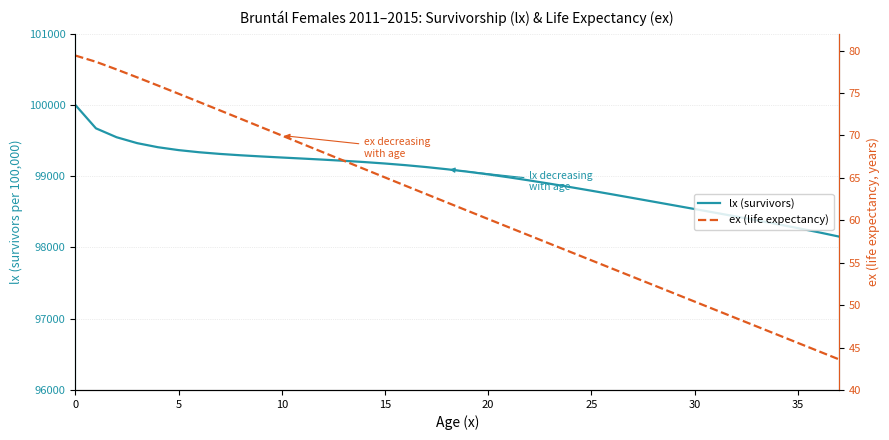

What is the label of the 7th point from the right?

31